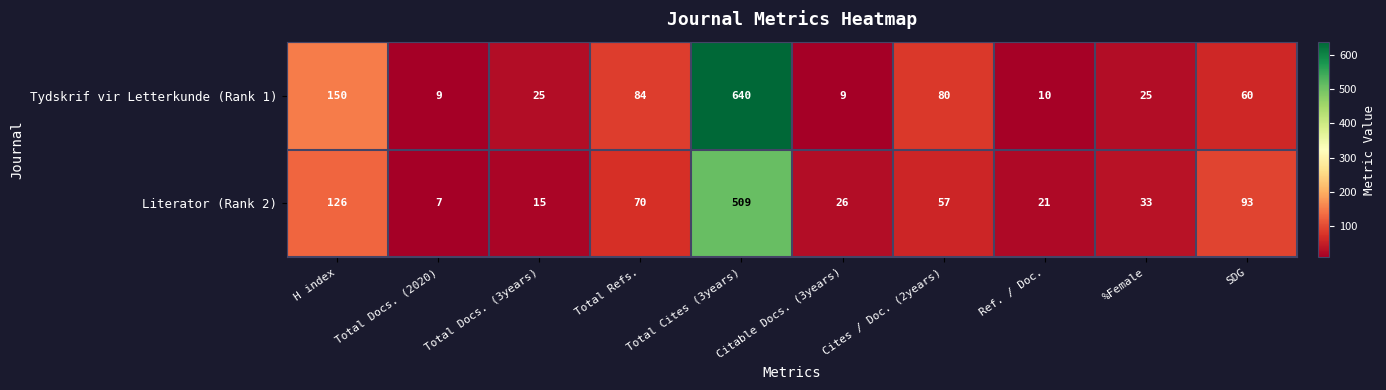

What is the minimum value shown in the chart?

7